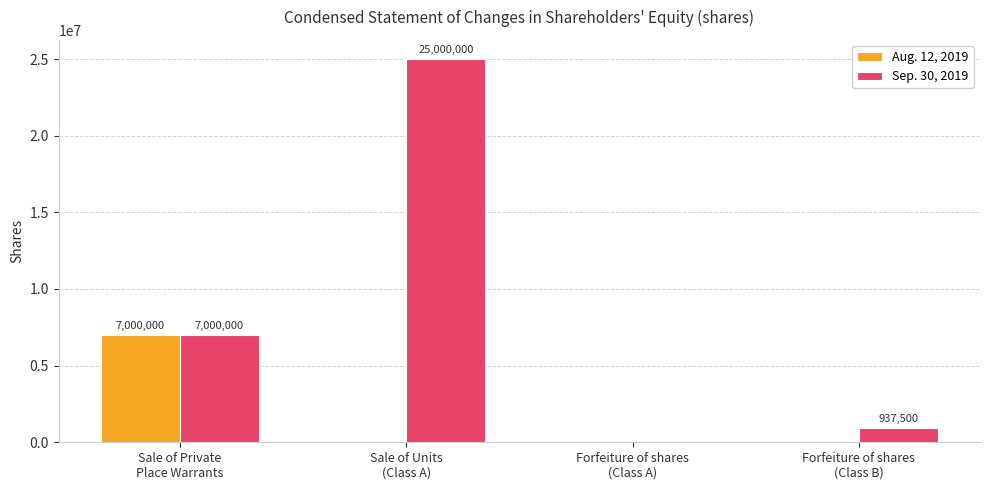

Is it true that Sep. 30, 2019 equals 1634394 at Sale of Private
Place Warrants?

False